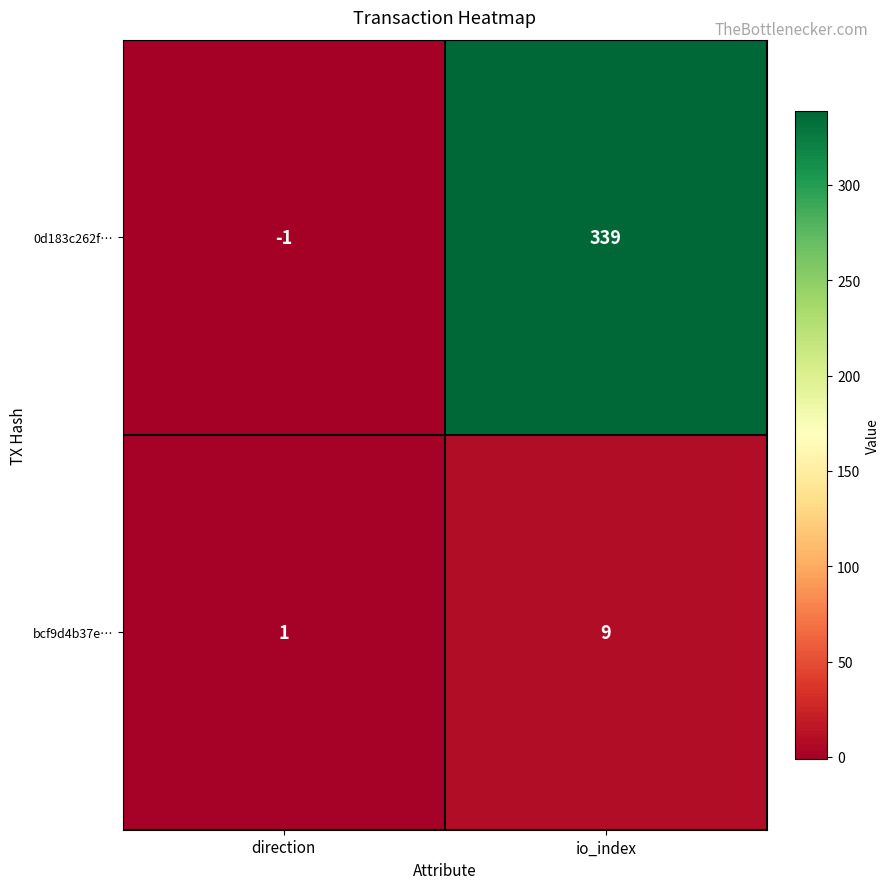

How many values in 0d183c262f… are above zero?

1